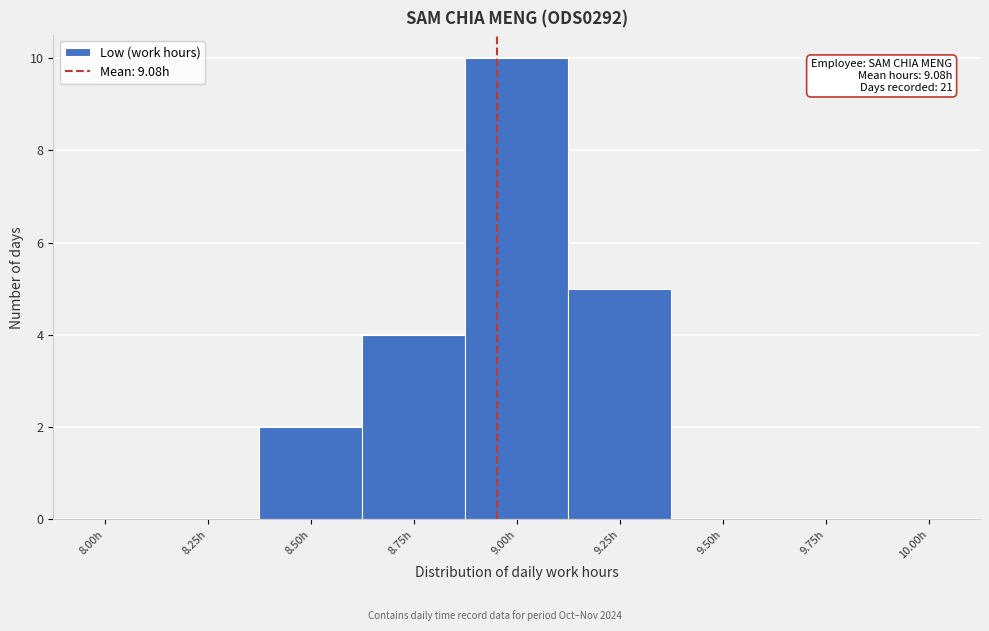

Reading left to right, list all the values displayed in this chart.

8.00h=0	8.25h=0	8.50h=2	8.75h=4	9.00h=10	9.25h=5	9.50h=0	9.75h=0	10.00h=0